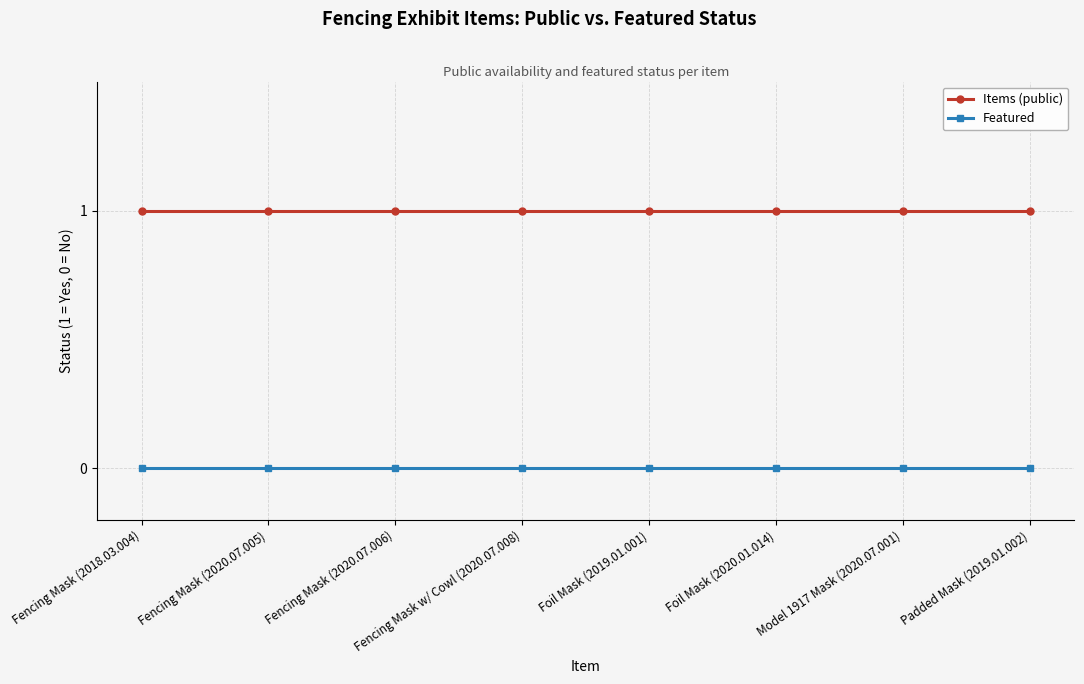

True or false: Featured and Items (public) intersect in this chart.

False